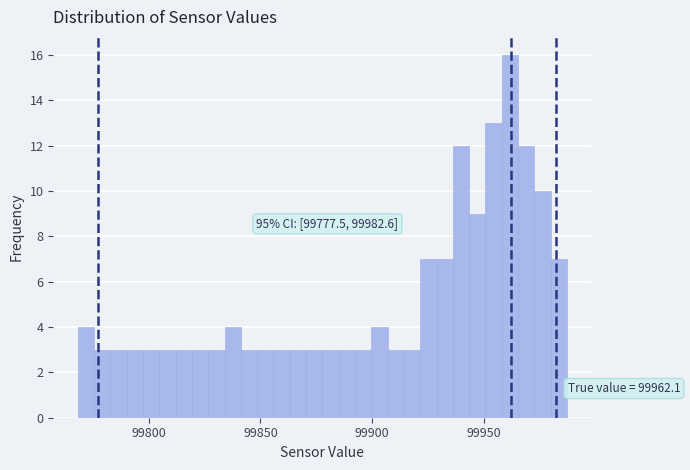

Read against the x-axis, roughly where is the centre of the tallest bar?

99960